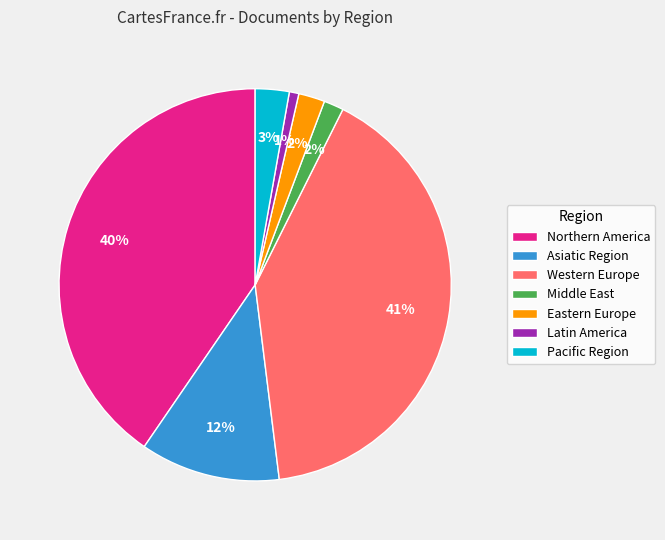

Is the sum of Eastern Europe and Middle East greater than half?

No